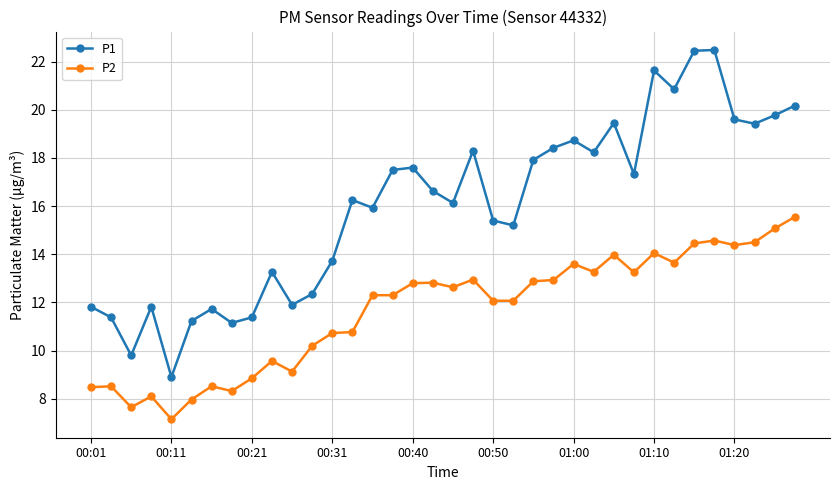

Which series has the largest total across all categories?

P1